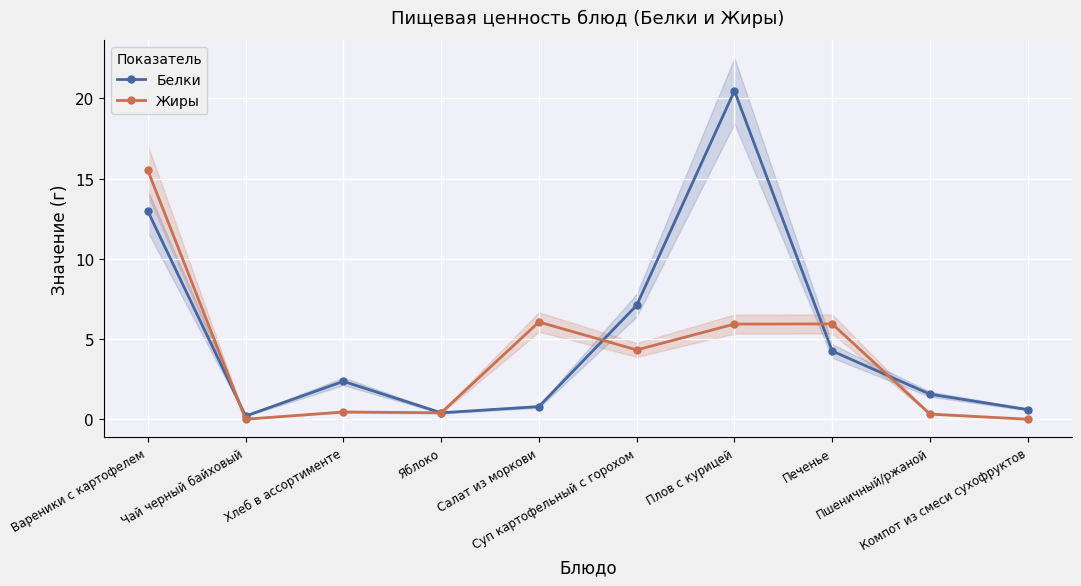

List the labels in order of Жиры value, largest first.

Вареники с картофелем, Салат из моркови, Печенье, Плов с курицей, Суп картофельный с горохом, Хлеб в ассортименте, Яблоко, Пшеничный/ржаной, Чай черный байховый, Компот из смеси сухофруктов